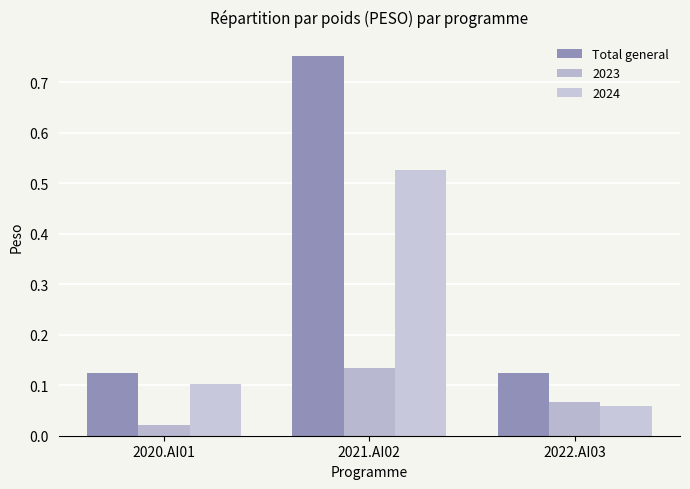

What is the label of the 3rd bar from the left?

2022.AI03